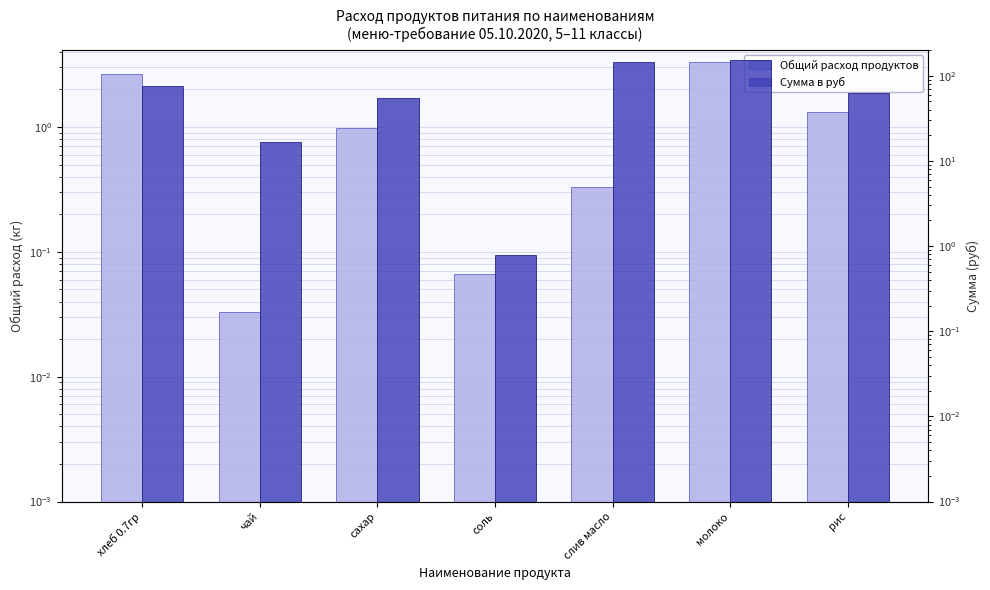

What is the sum of the Сумма в руб values at чай and соль?

17.3